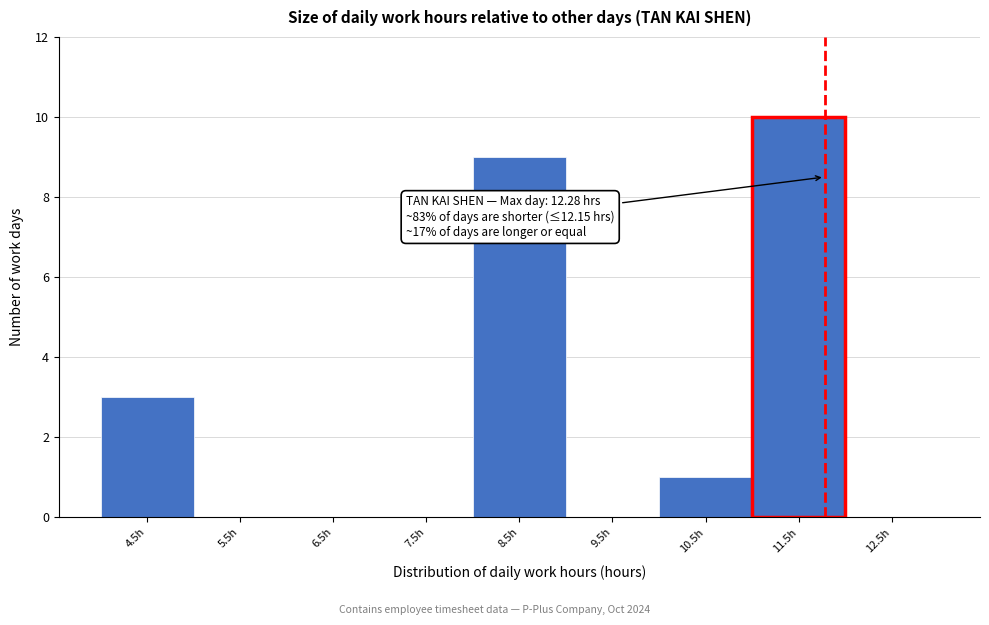

Reading left to right, transcribe all the data shown in this chart.

4.5h=3	5.5h=0	6.5h=0	7.5h=0	8.5h=9	9.5h=0	10.5h=1	11.5h=10	12.5h=0